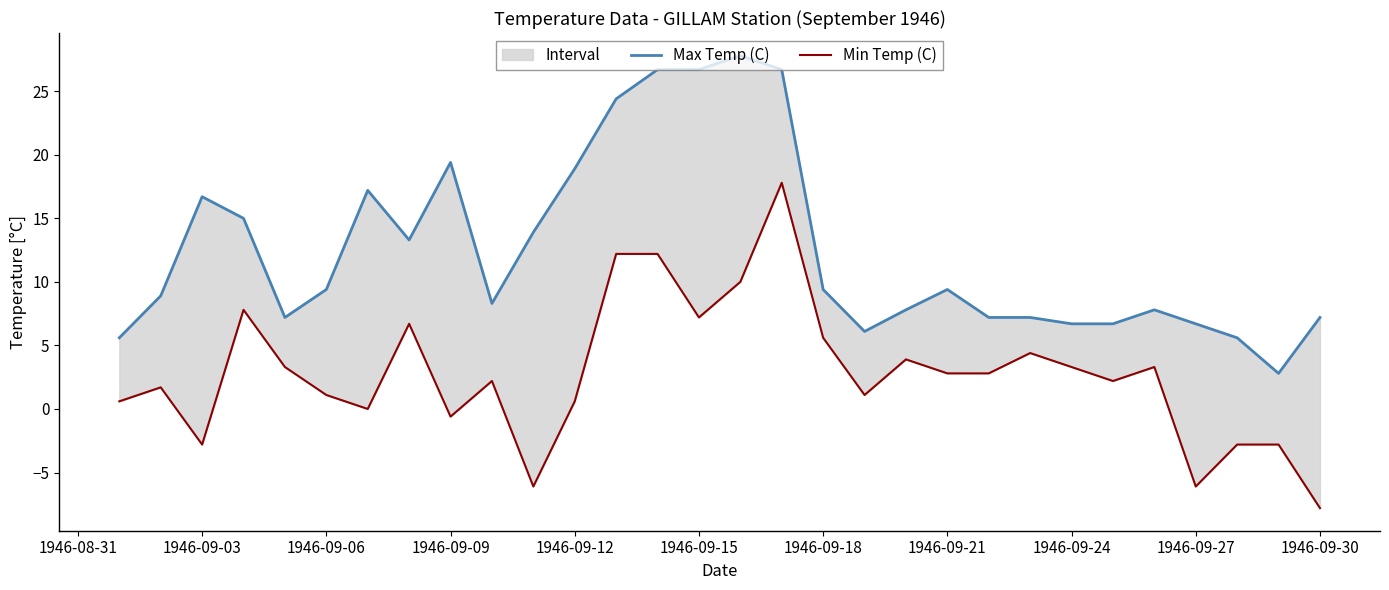

Which series has the largest total across all categories?

Max Temp (C)